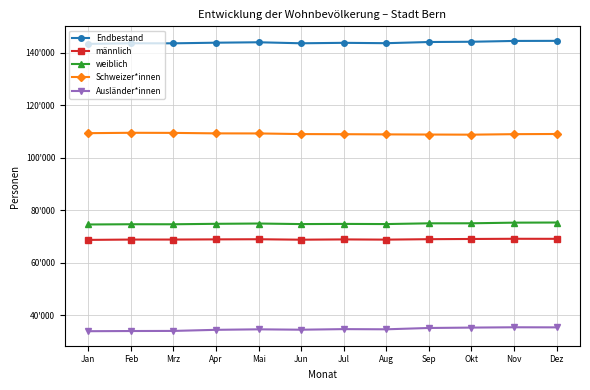

How many values in the Ausländer*innen series are below 34696?

6